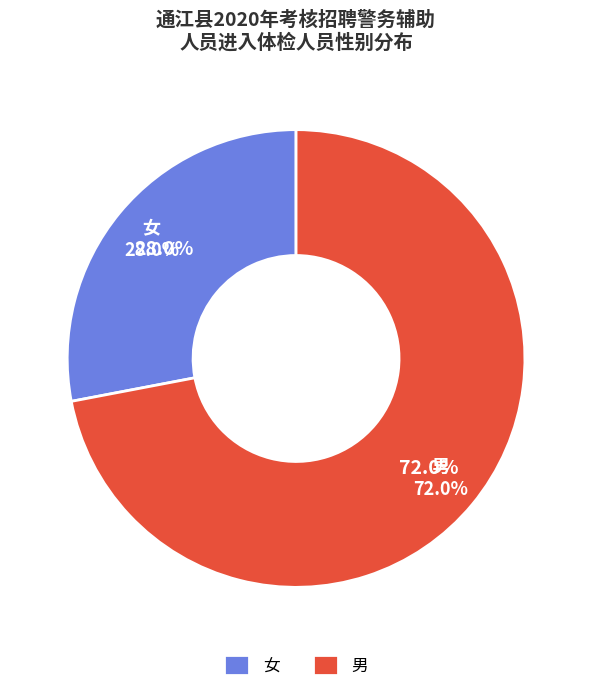

What portion of the pie excludes 男?

28.0%